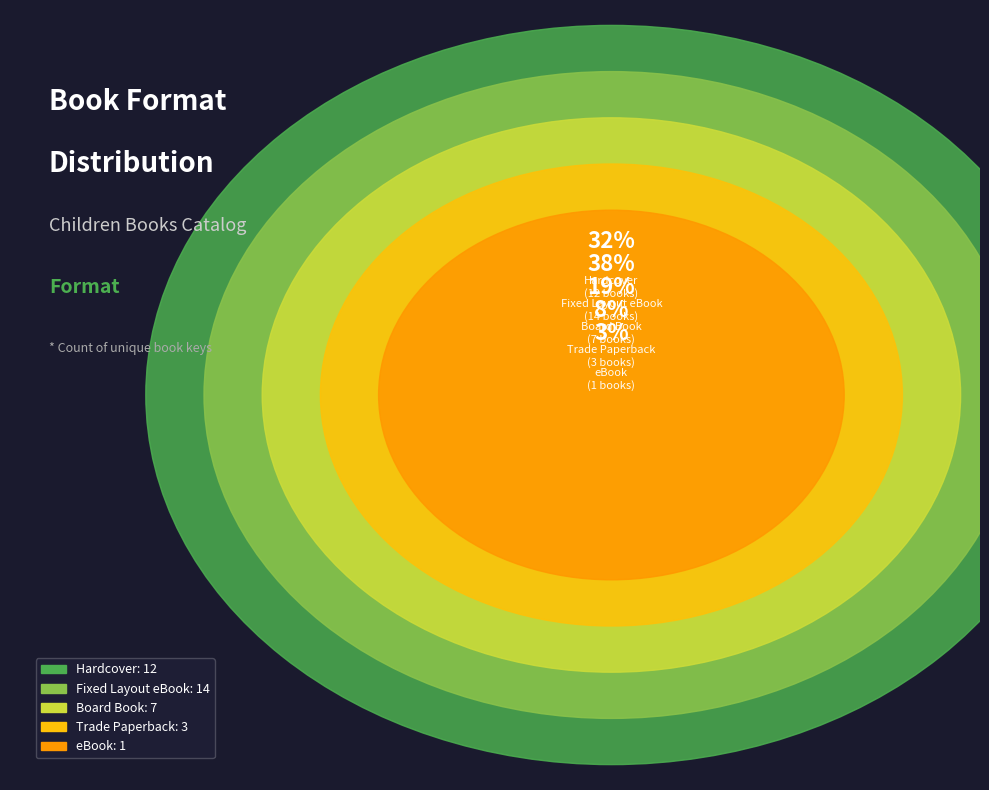

How many slices are in this pie chart?

5